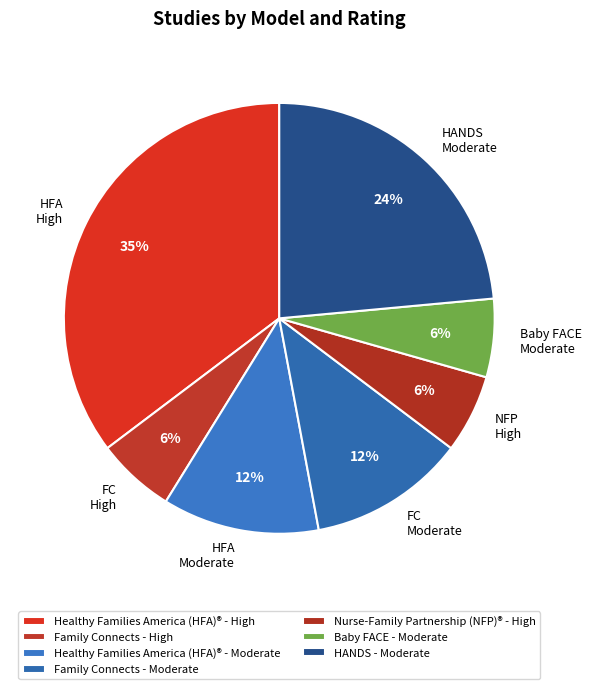

To the nearest percent, what is the average slice percentage?

14%